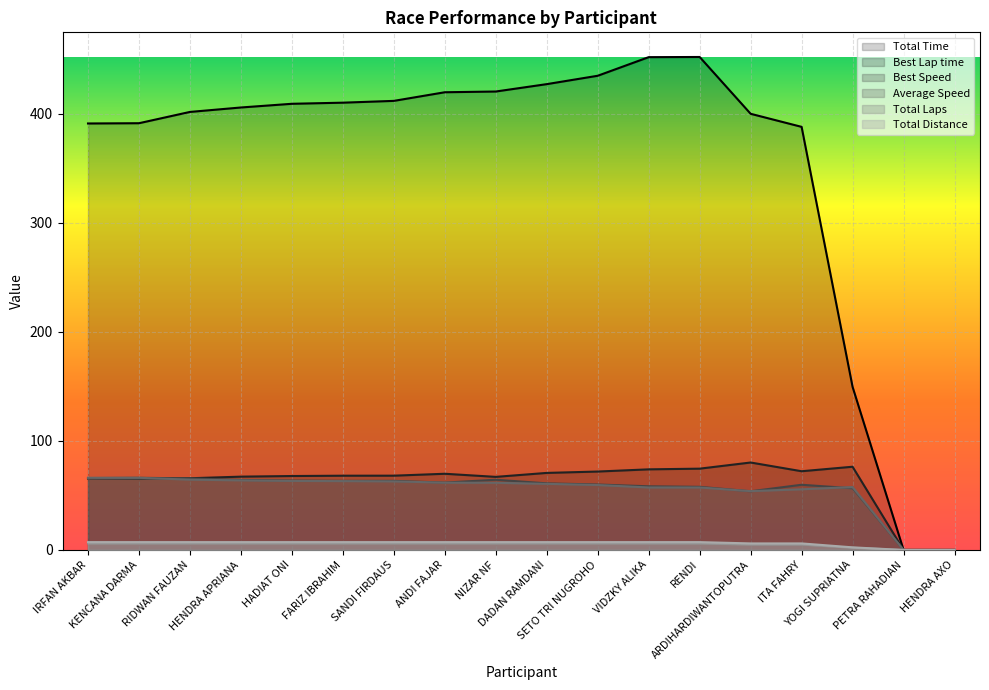

Where does the Total Distance series first go above 7?

IRFAN AKBAR